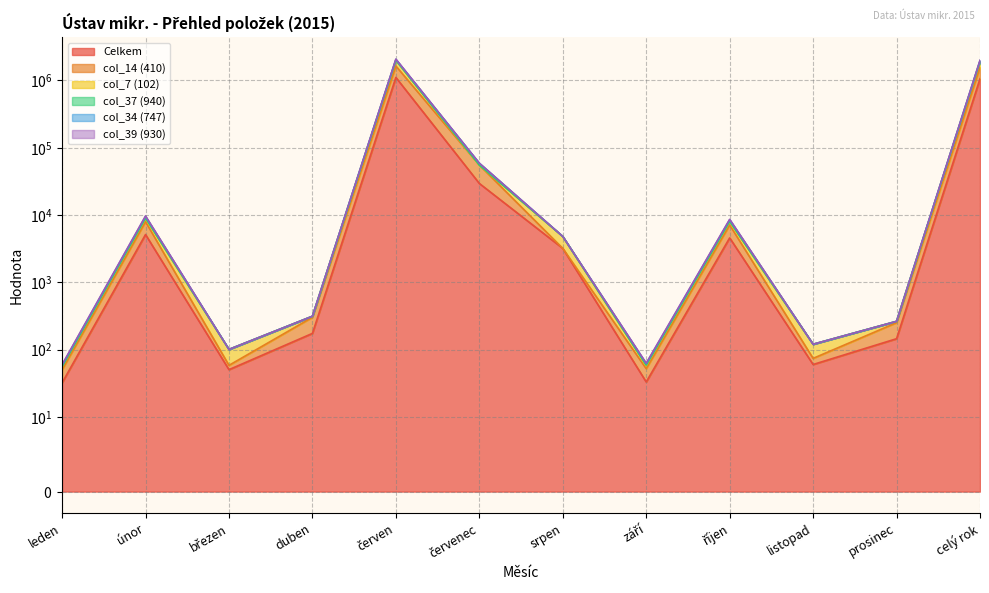

True or false: col_39 (930) has a value of 120.0 at listopad.

True